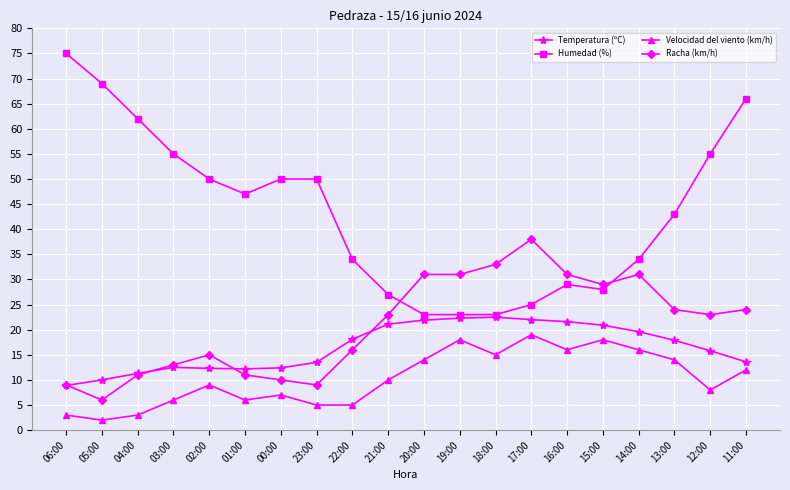

True or false: Velocidad del viento (km/h) and Humedad (%) cross at least once.

False